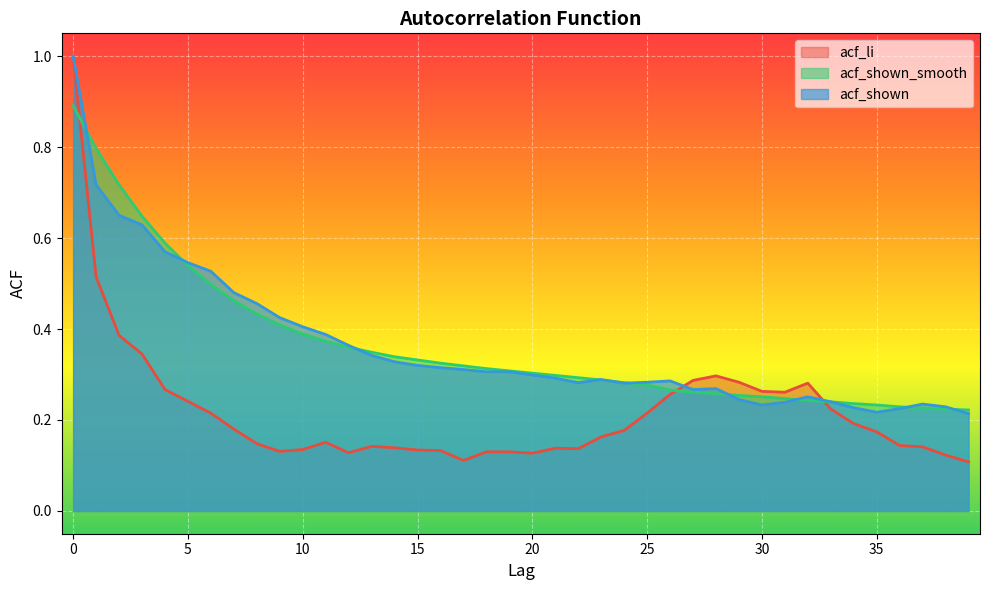

What is the smallest value displayed?

0.1